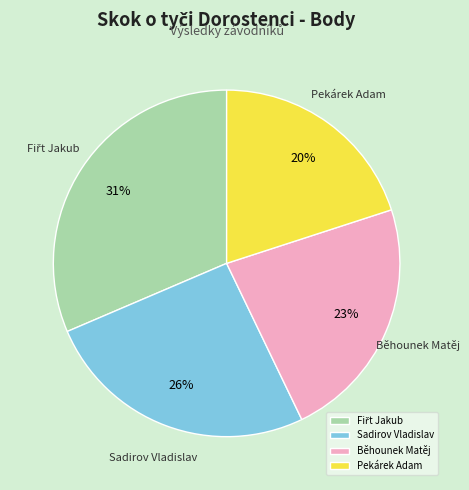

What percentage is the Sadirov Vladislav slice, to the nearest percent?

26%